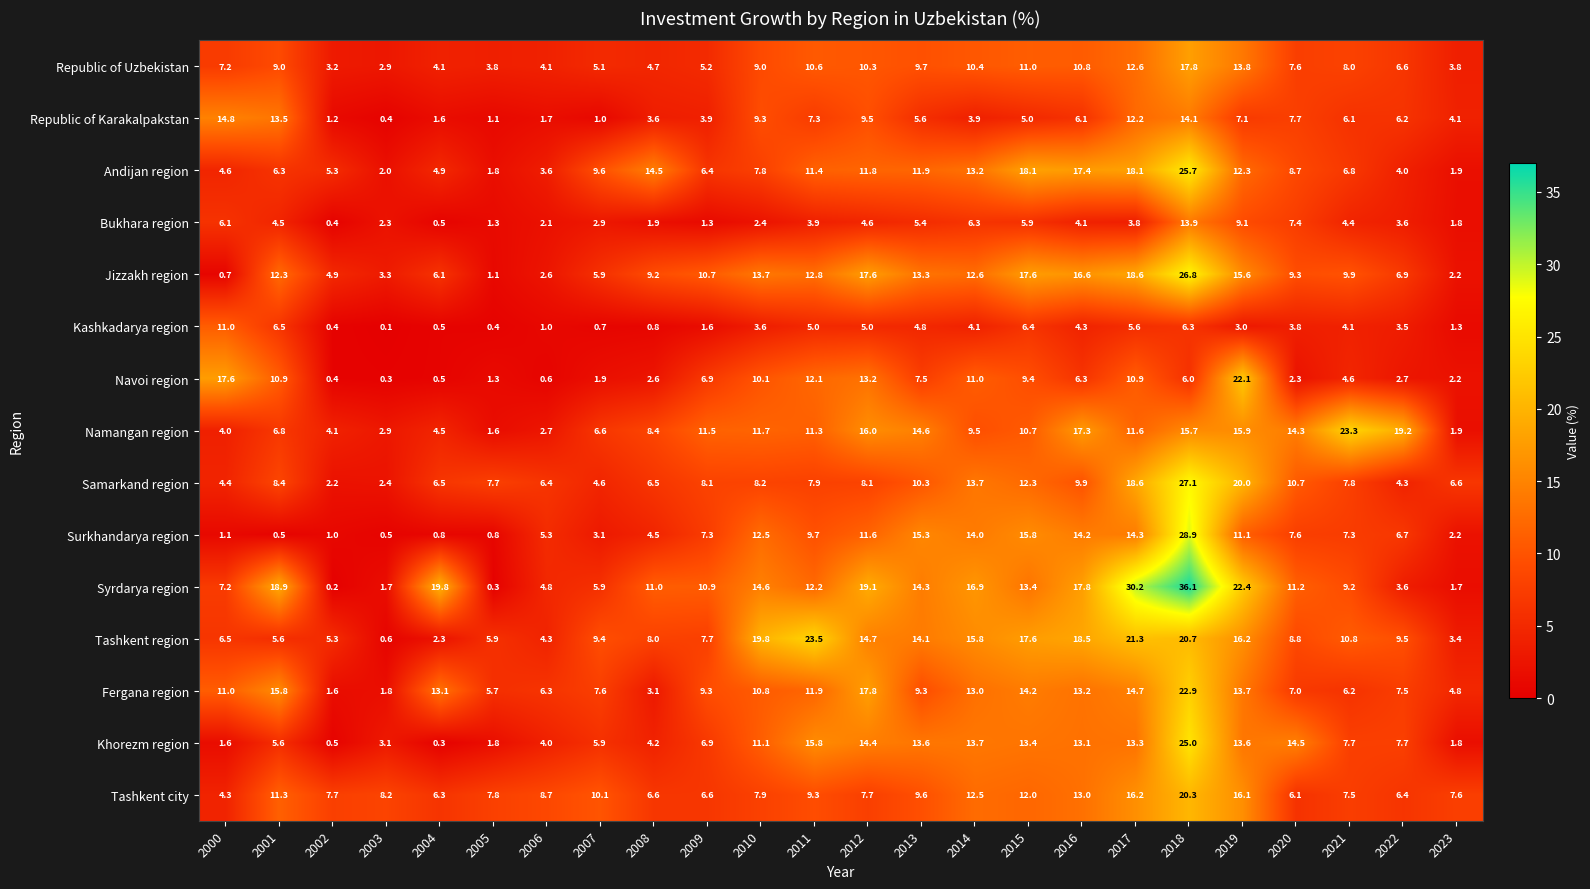

What is the difference between the maximum and minimum values in the Republic of Karakalpakstan series?

14.4